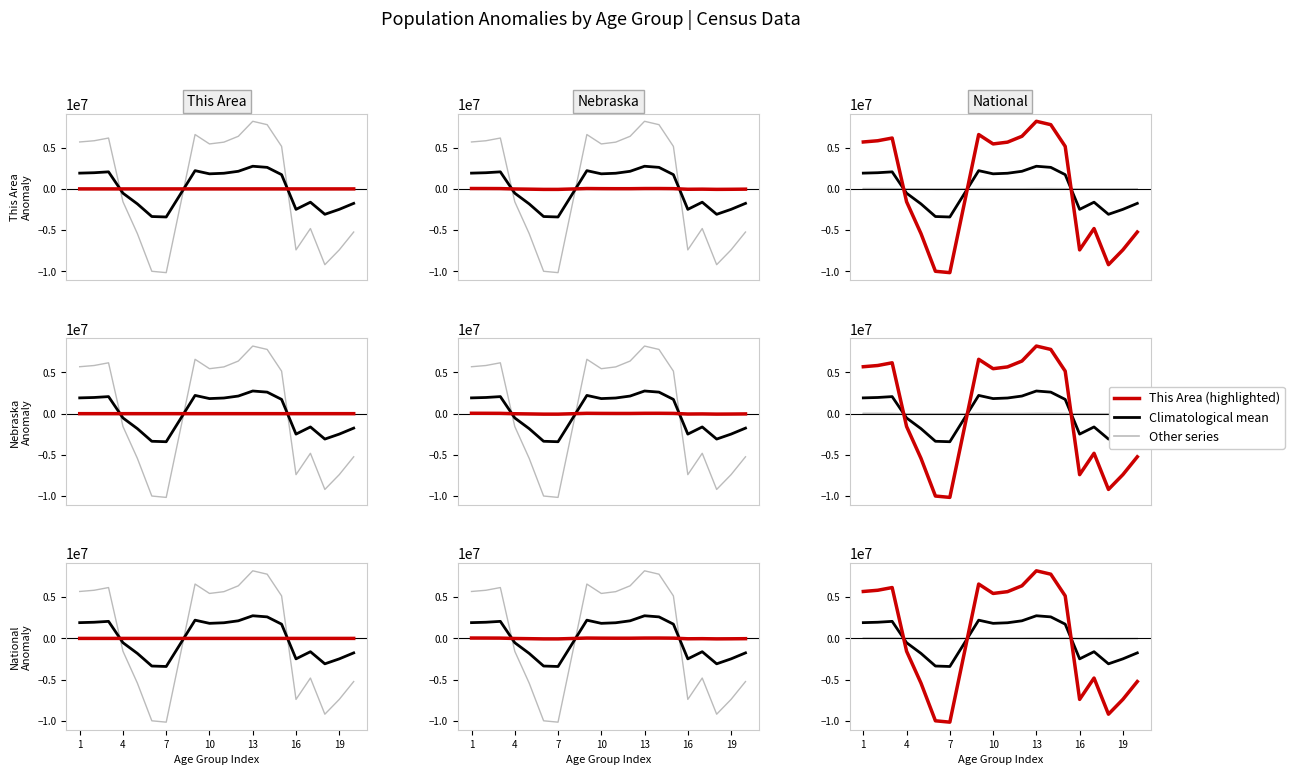

True or false: National and This Area cross at least once.

True